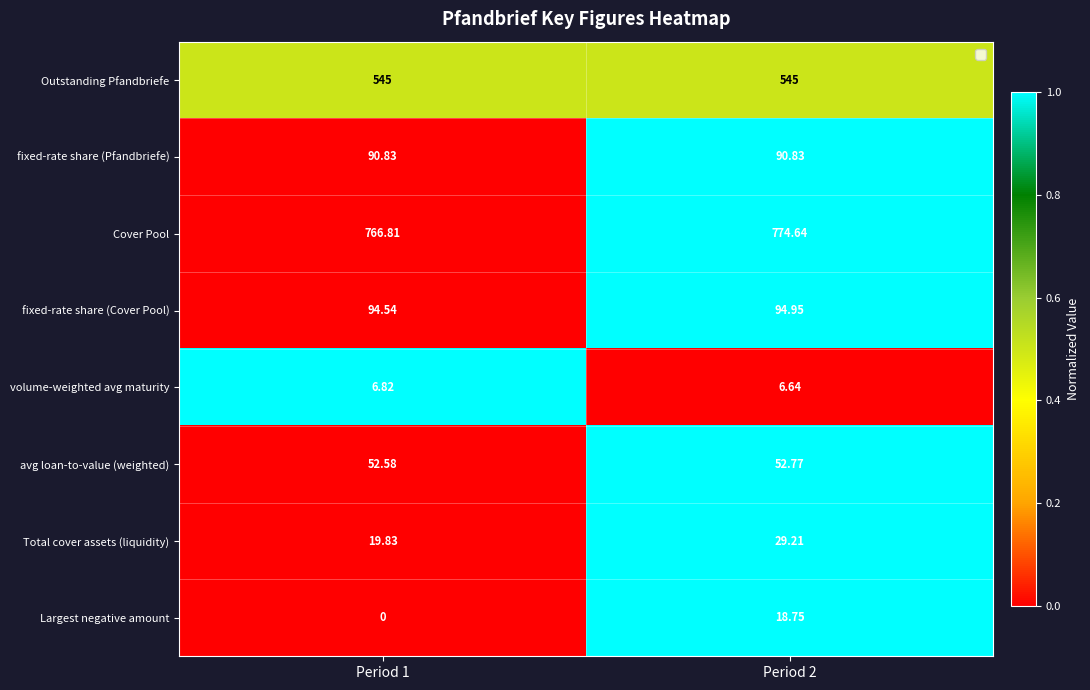

Which series has the largest total across all categories?

Cover Pool